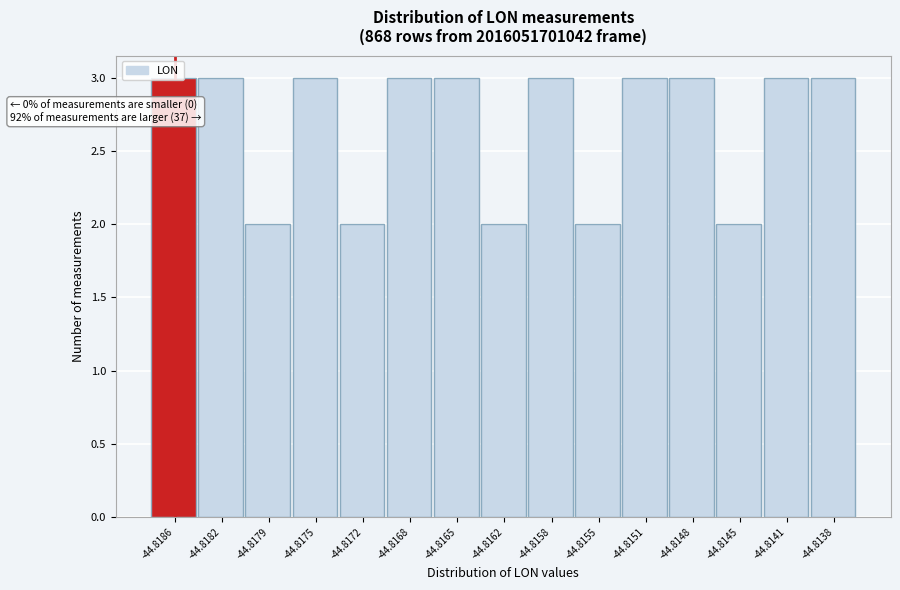

What is the sum of all values?

40